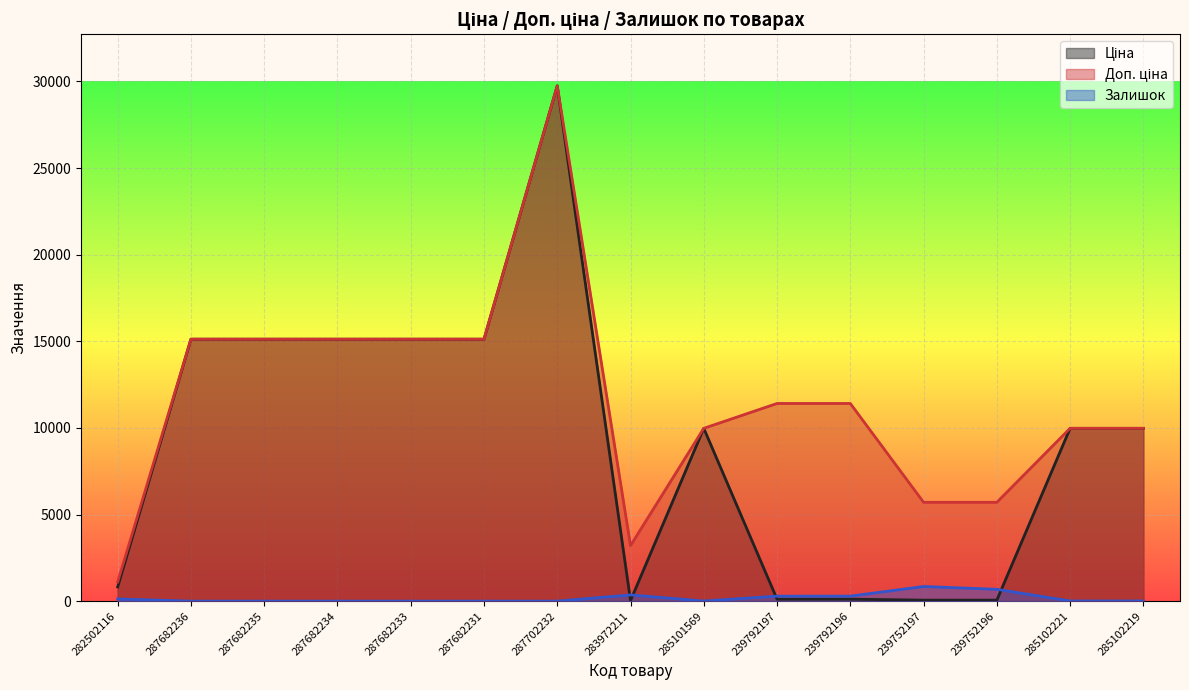

How many lines are shown in the chart?

3